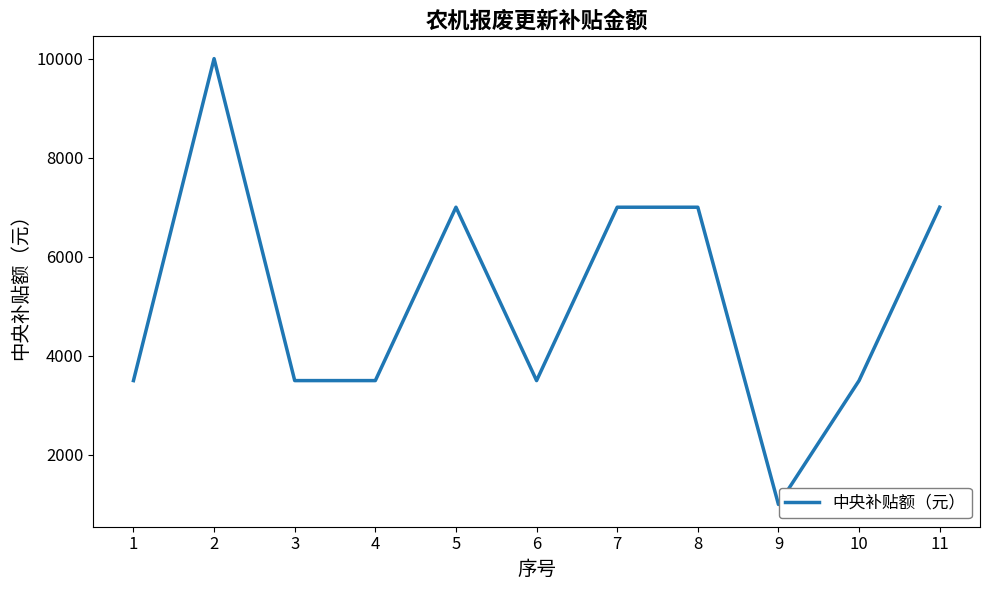

What is the difference between the maximum and minimum values?

9000